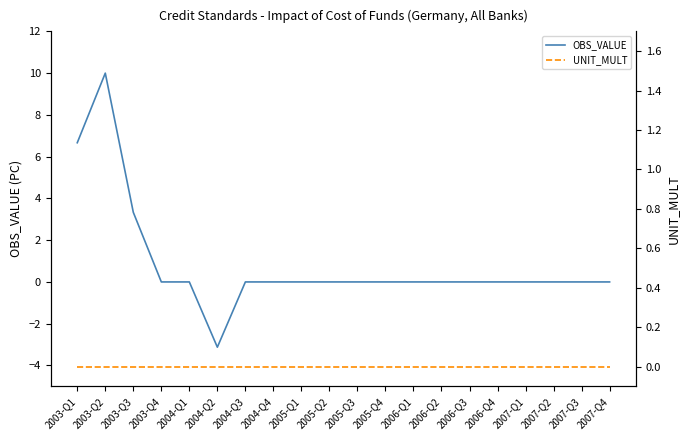

What is the difference between the maximum and minimum values in the OBS_VALUE series?

13.1